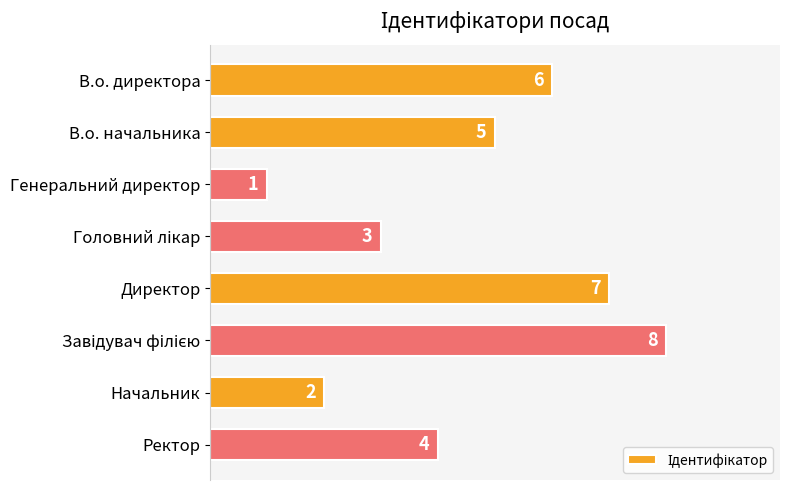

What is the sum of the values at Начальник and Генеральний директор?

3